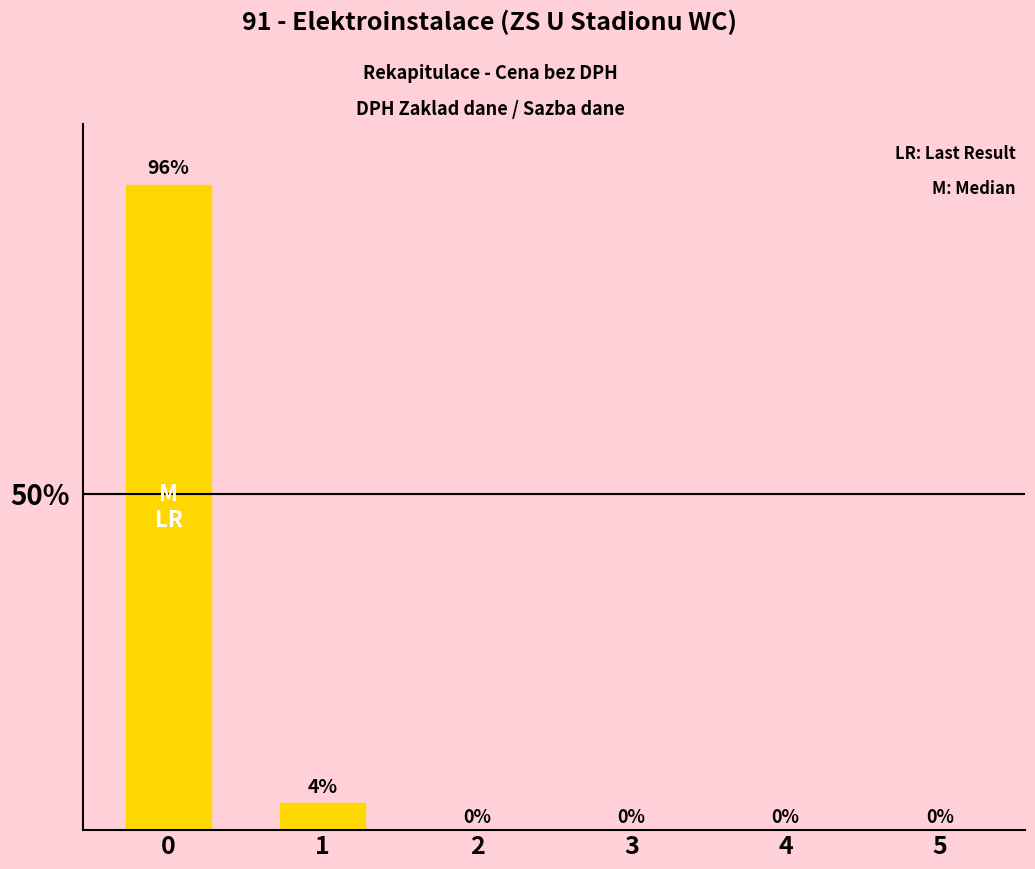

What is the sum of the values at 0 and 5?

96